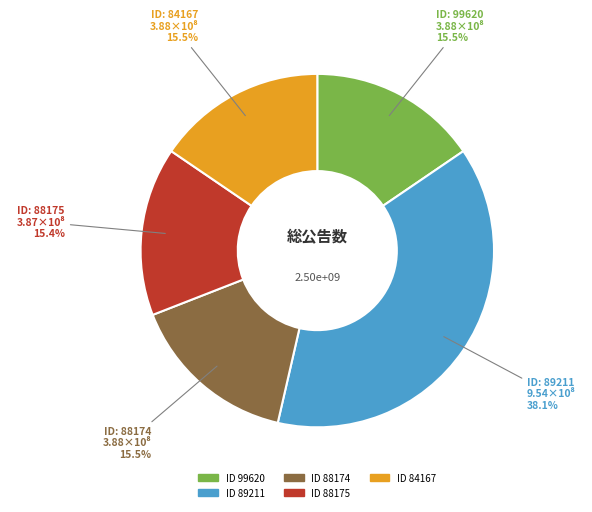

What is the ratio of the value at ID 88175 to the value at ID 88174?

1.0